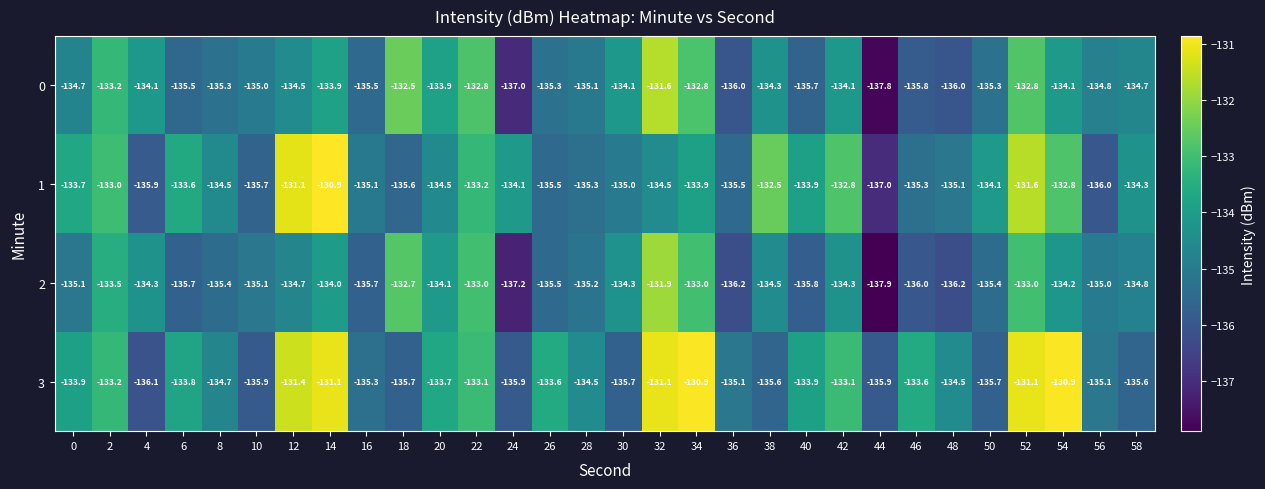

Is it true that 0 equals -135.1 at 28?

True